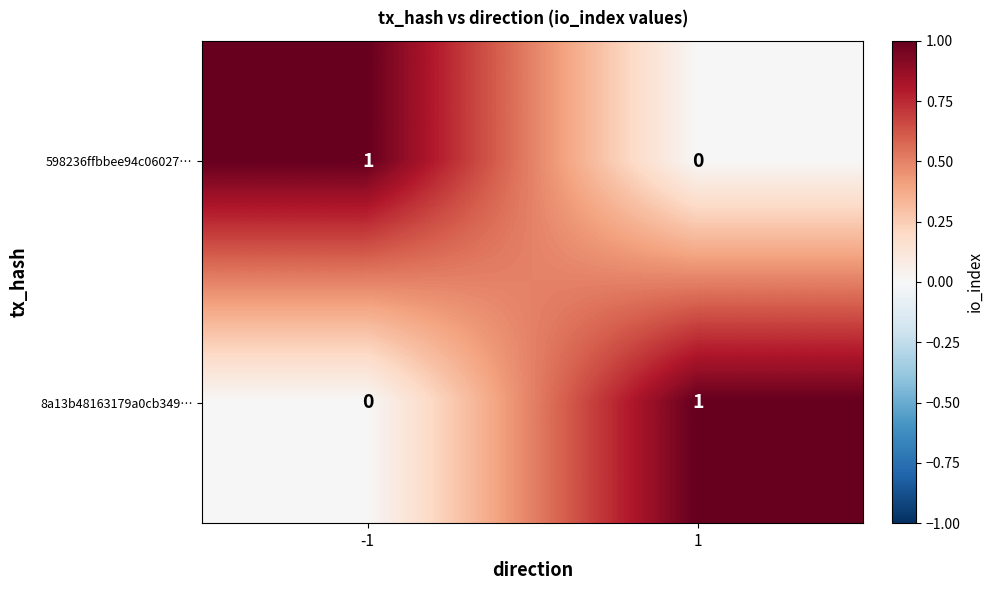

Reading left to right, extract all data points from this chart.

598236ffbbee94c06027…: -1=1	1=0
8a13b48163179a0cb349…: -1=0	1=1